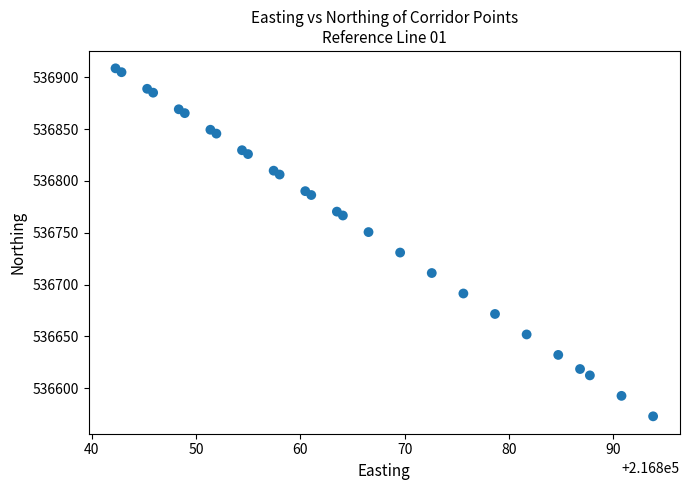

What is the range of X values (max minus min)?

51.5